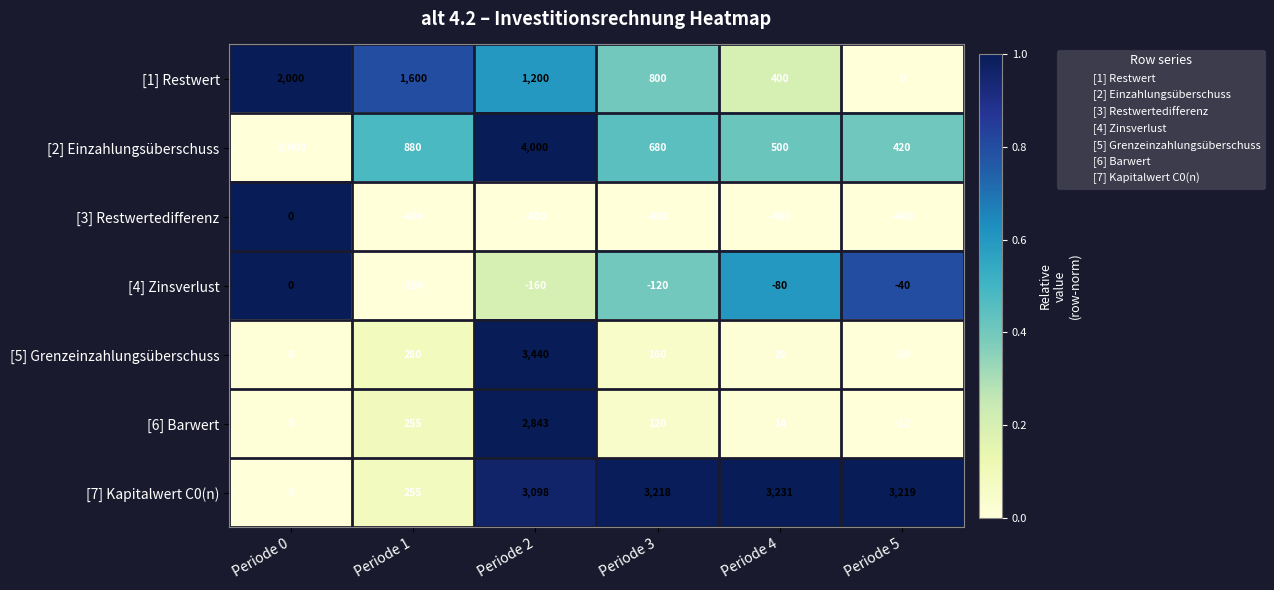

What is the smallest value displayed?

-2000